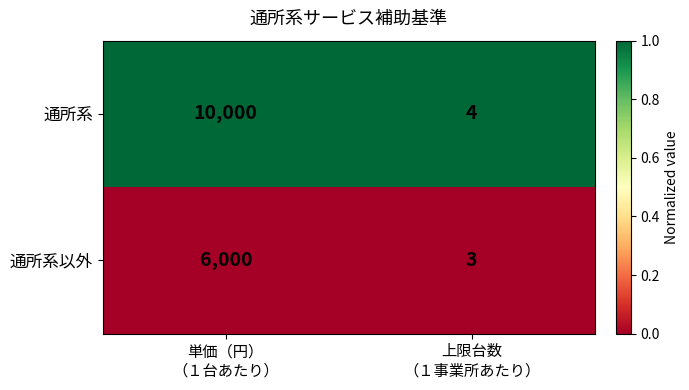

Which series has the largest total across all categories?

通所系